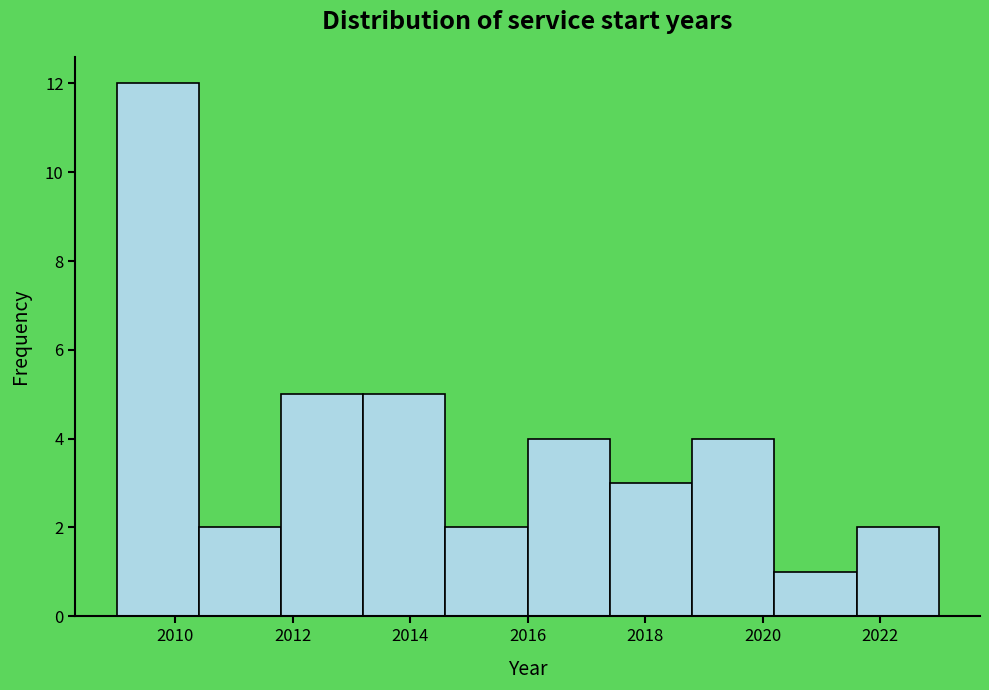

What is the height of the bar covering 2018.8 to 2020.2 on the x-axis? The values are not printed on the chart, so give them approximately, as read against the axis.

4